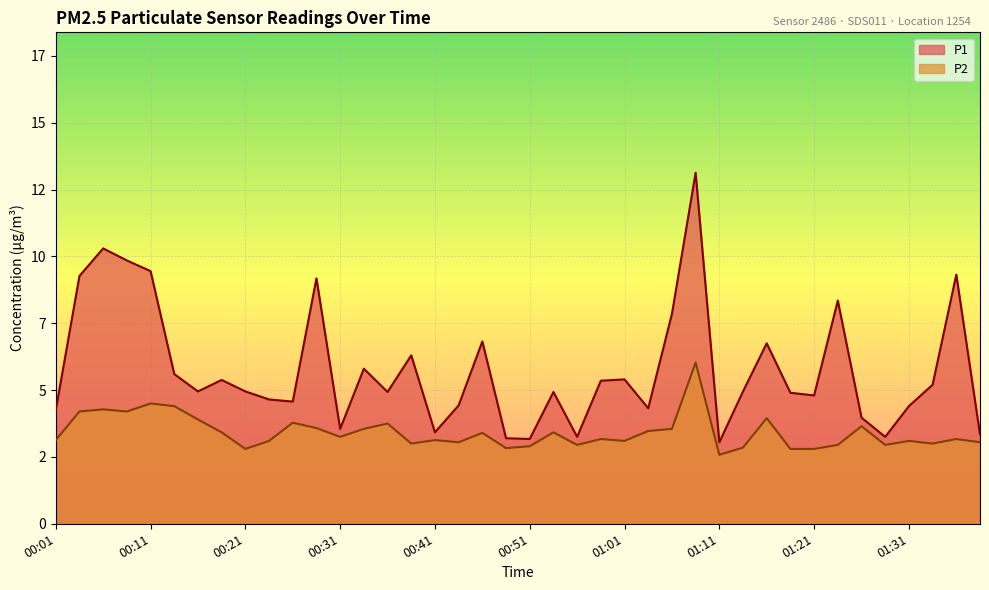

What is the difference between the P1 values at 00:01 and 01:36?

5.1